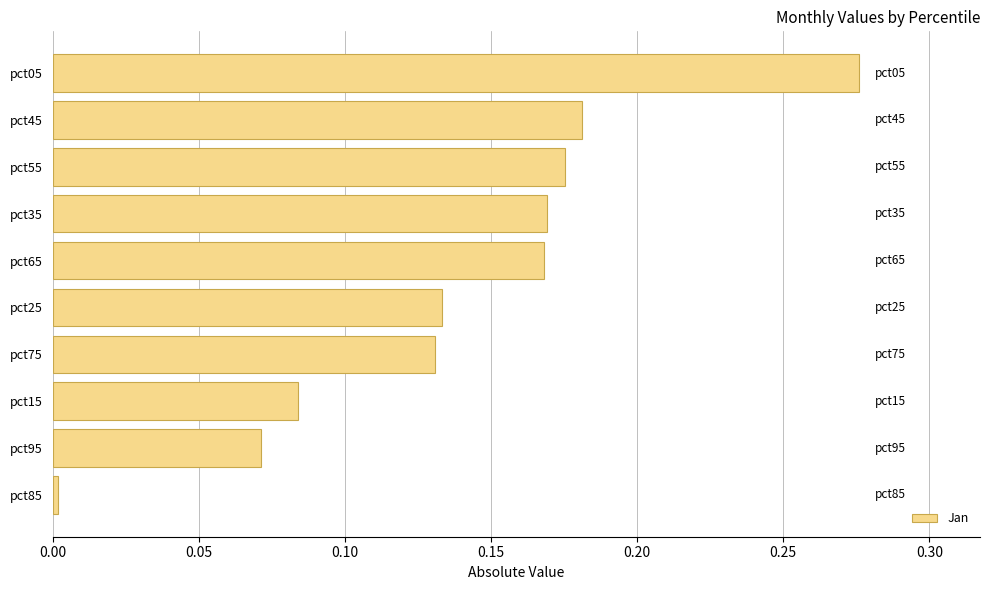

True or false: the data shows 0.0 at pct75.

False